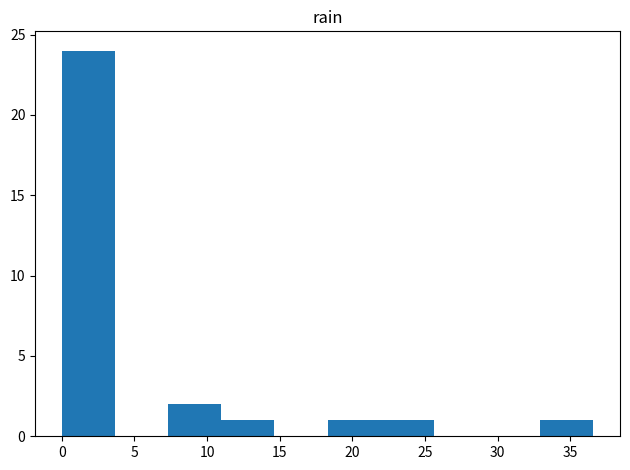

Reading left to right, list every bar in this chart as the range it spans on the x-axis followed by its height. Neither the bar edges nor the heights are printed on the chart, so give them approximately, as read against the axes.

0.0 to 3.5: 24
3.5 to 7.5: 0
7.5 to 11.0: 2
11.0 to 14.5: 1
14.5 to 18.5: 0
18.5 to 22.0: 1
22.0 to 25.5: 1
25.5 to 29.5: 0
29.5 to 33.0: 0
33.0 to 36.5: 1